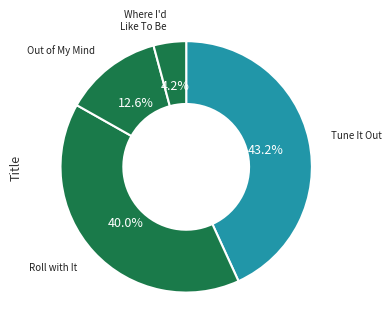

Which has a higher value, Out of My Mind or Where I'd Like To Be?

Out of My Mind